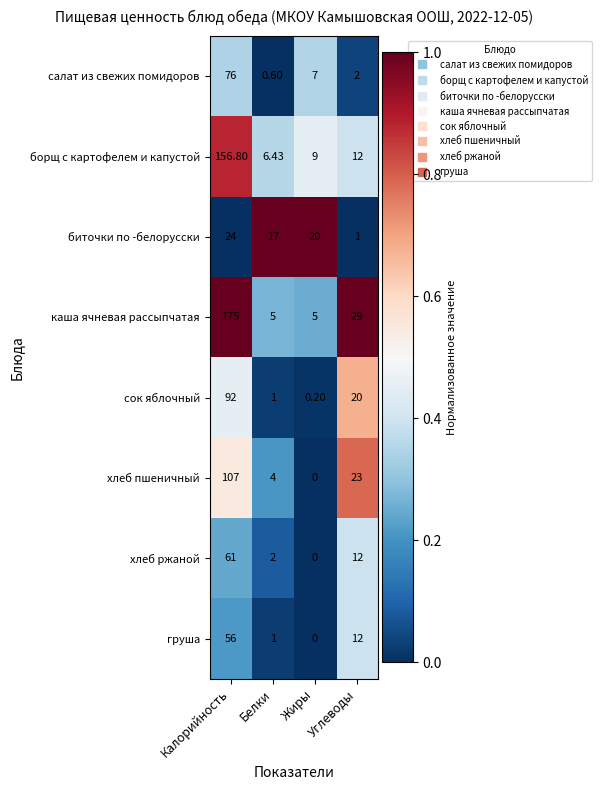

Which series has the widest spread of values?

каша ячневая рассыпчатая